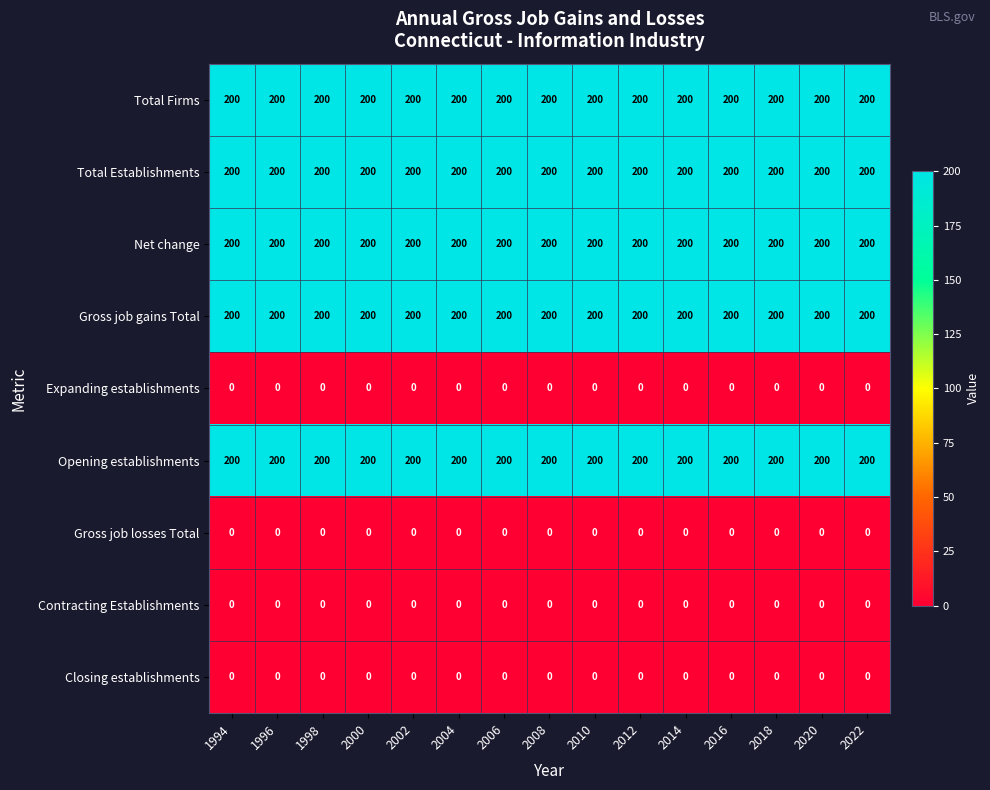

What is the difference between the highest and lowest values at 2012?

200